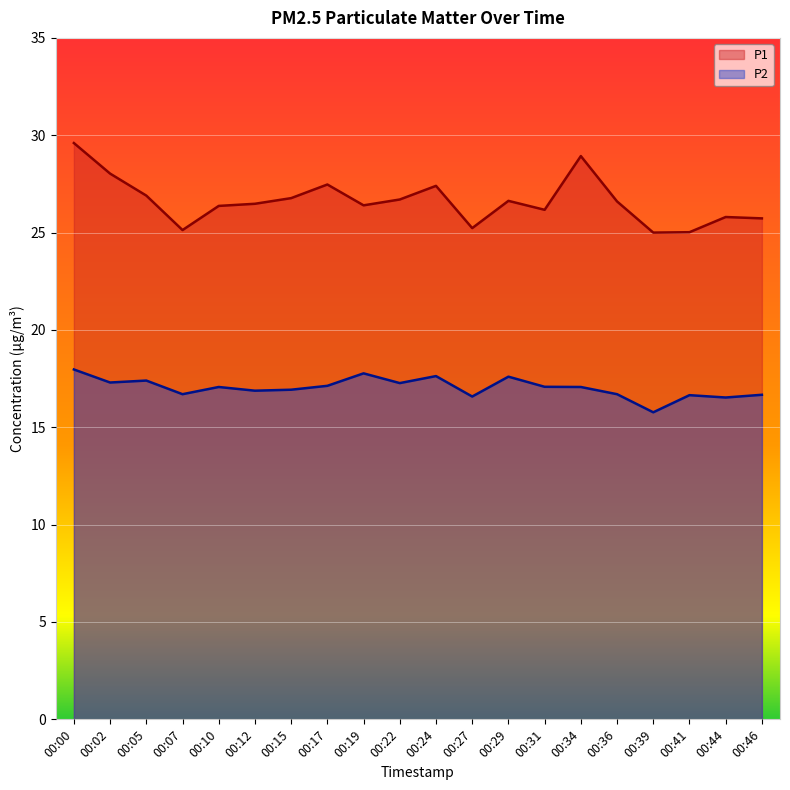

Is it true that P1 equals 25.0 at 00:39?

True